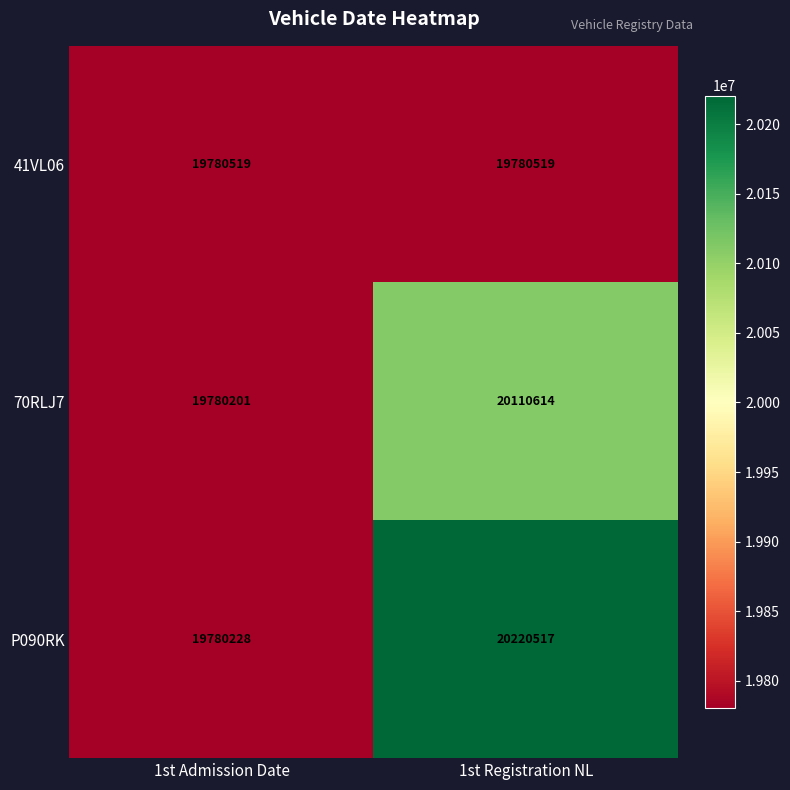

Which series changed the most between 1st Admission Date and 1st Registration NL?

P090RK